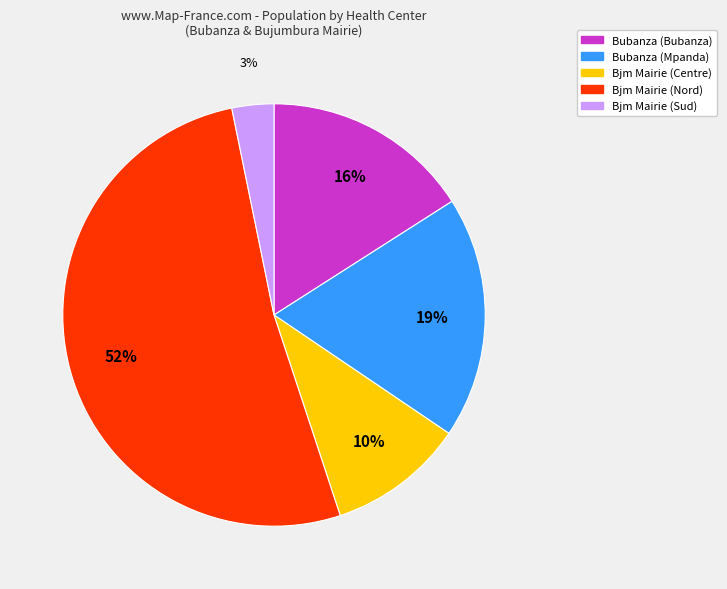

Does any single category account for the majority?

Yes